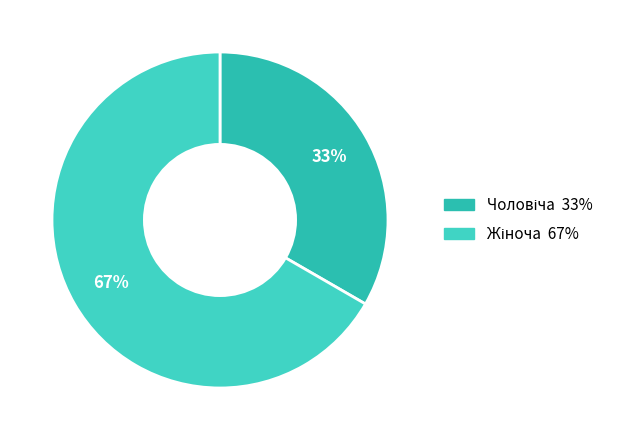

The Жіноча slice represents 67% of the pie. True or false?

True